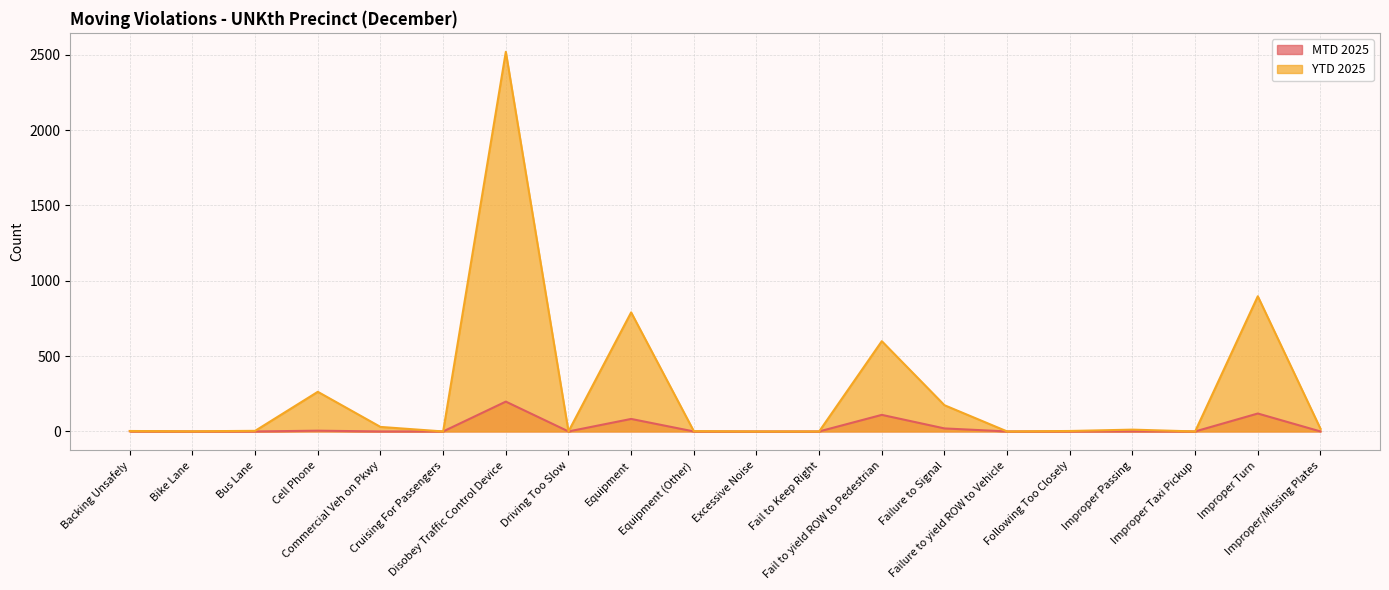

True or false: MTD 2025 and YTD 2025 intersect in this chart.

False